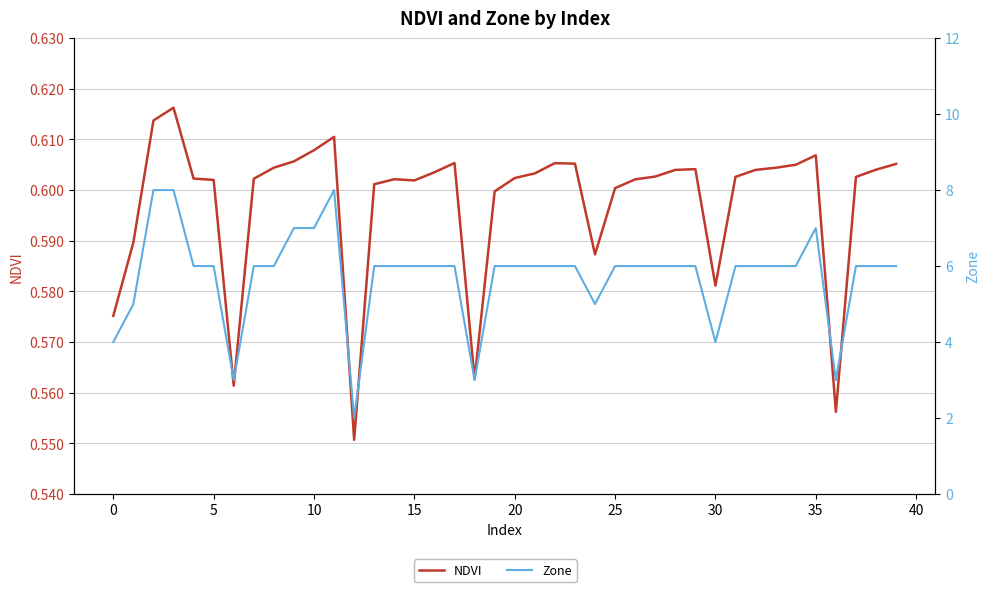

What is the difference between the maximum and minimum values in the Zone series?

6.0